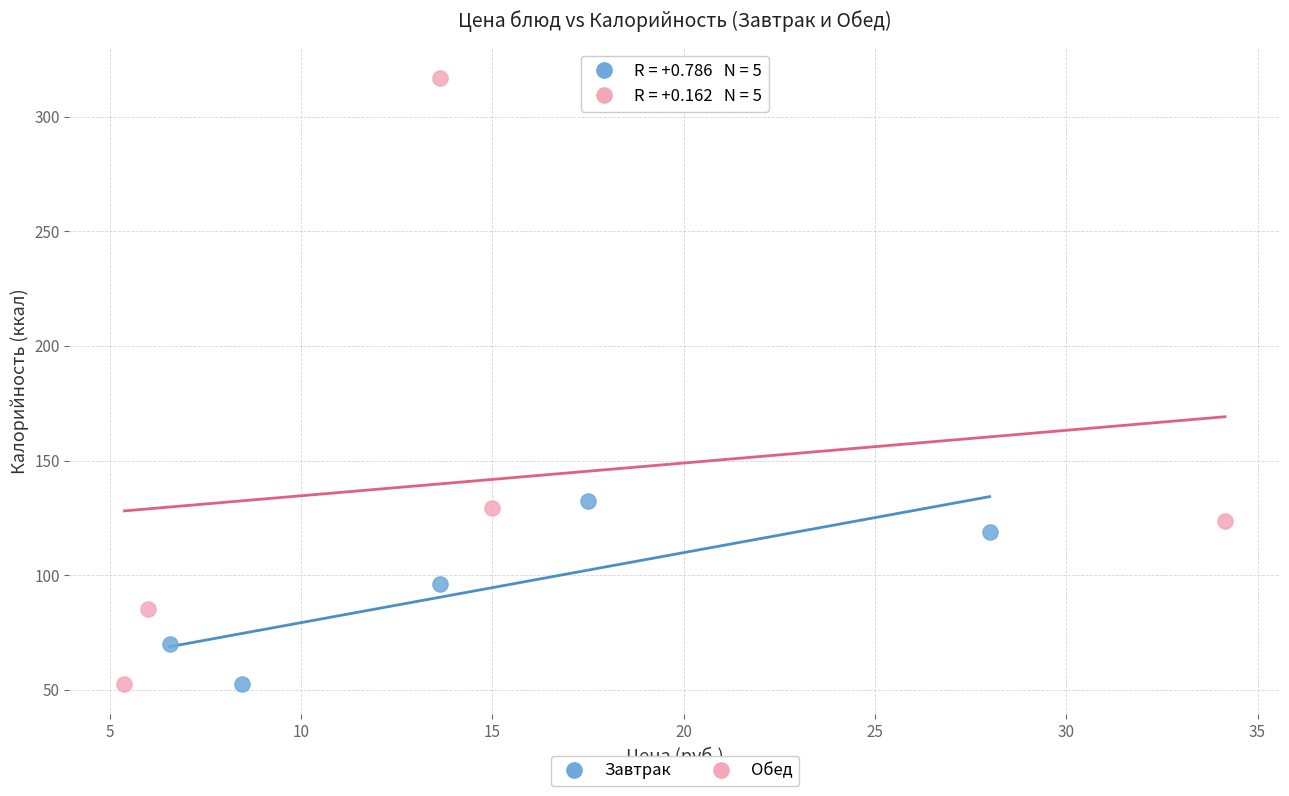

What are all the series names shown in the legend?

Завтрак, Обед